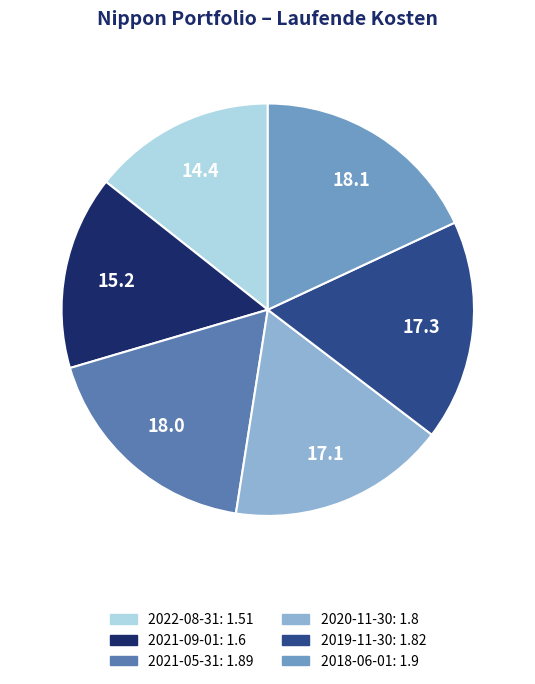

Between 2018-06-01 and 2020-11-30, which is larger?

2018-06-01